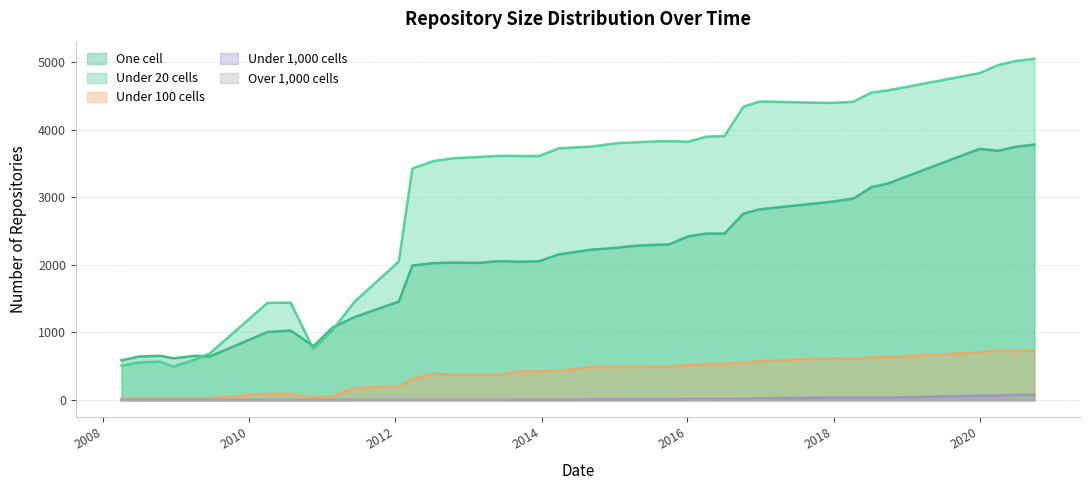

At which label does under_twenty_cells reach its minimum?

2008-12-17